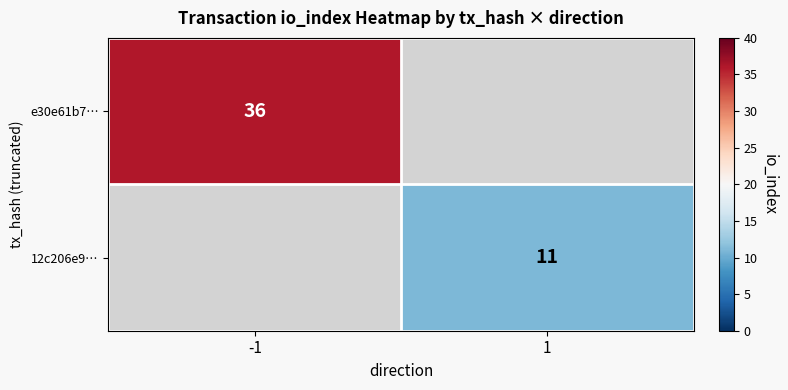

True or false: e30e61b7… has a value of 48.6 at -1.

False